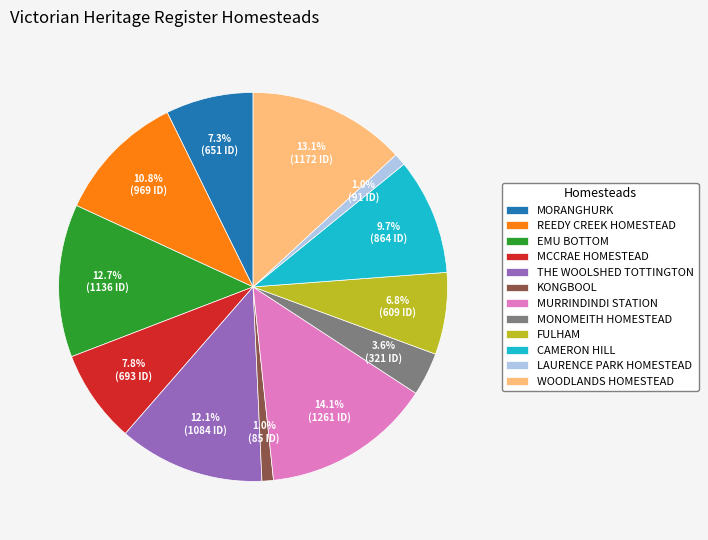

Between THE WOOLSHED TOTTINGTON and CAMERON HILL, which is larger?

THE WOOLSHED TOTTINGTON